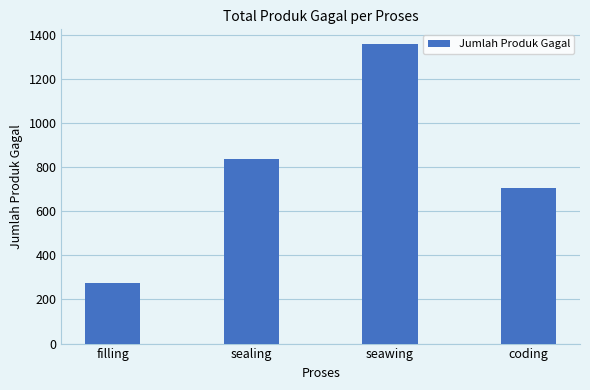

Are the bars horizontal?

No